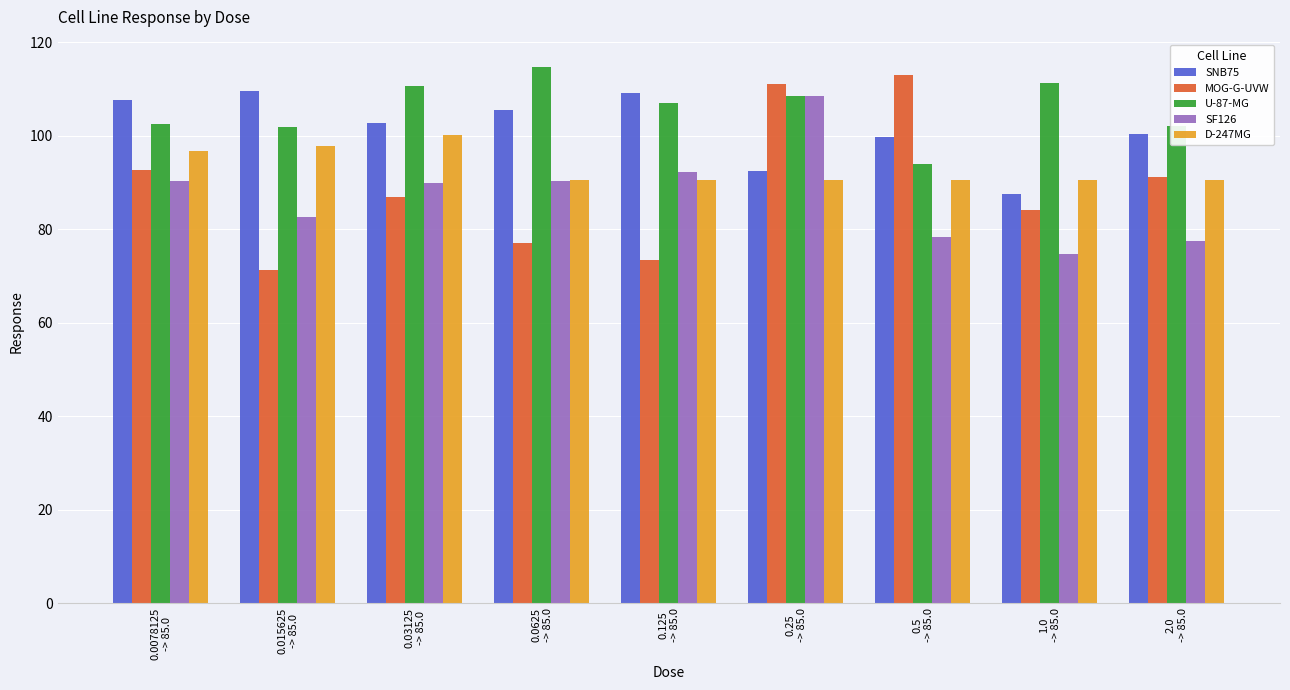

How many data points in SNB75 are above 102?

5